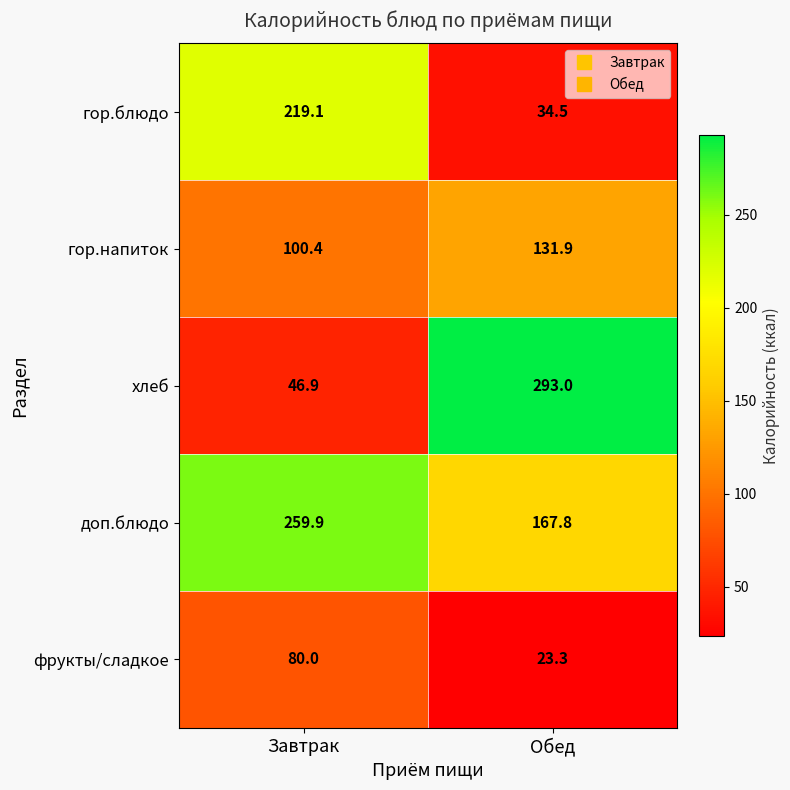

Read the фрукты/сладкое value at Обед.

23.3